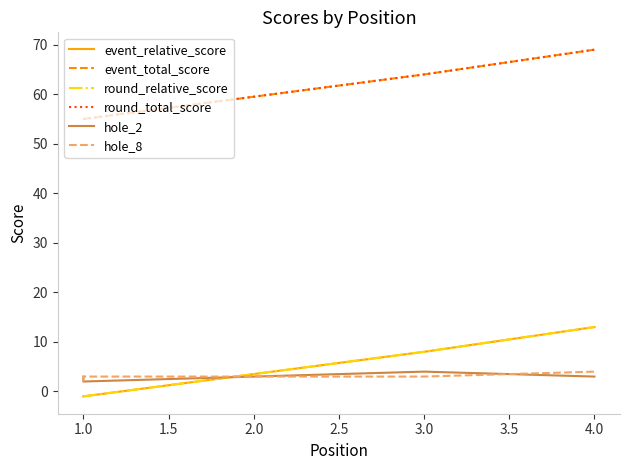

How many data points in round_relative_score are above 8?

1